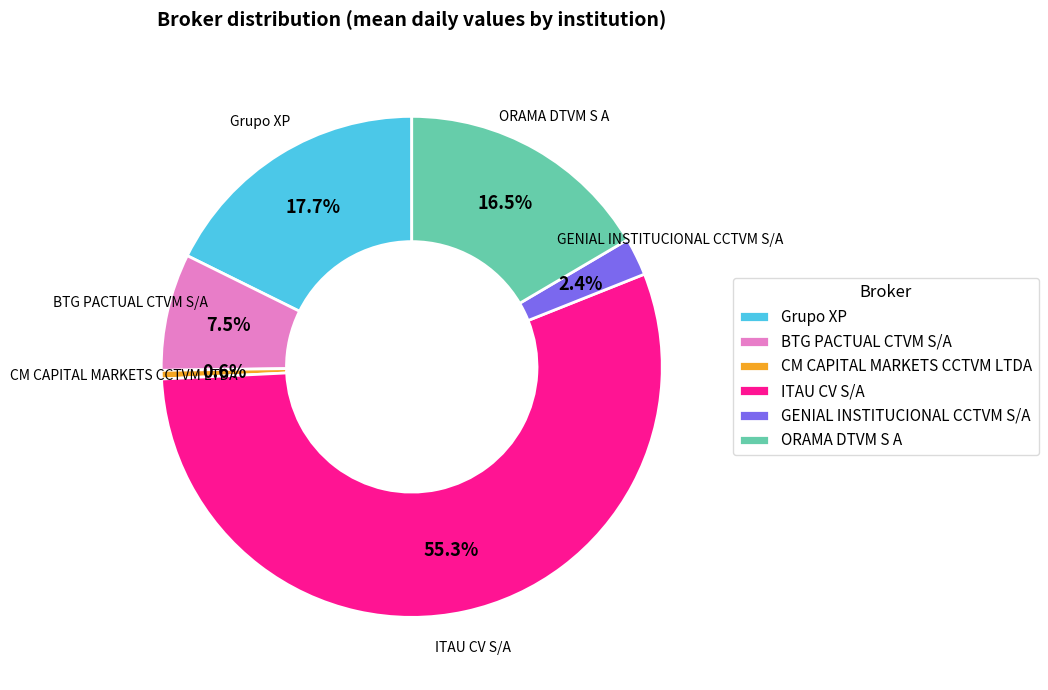

How many slices are in this pie chart?

6